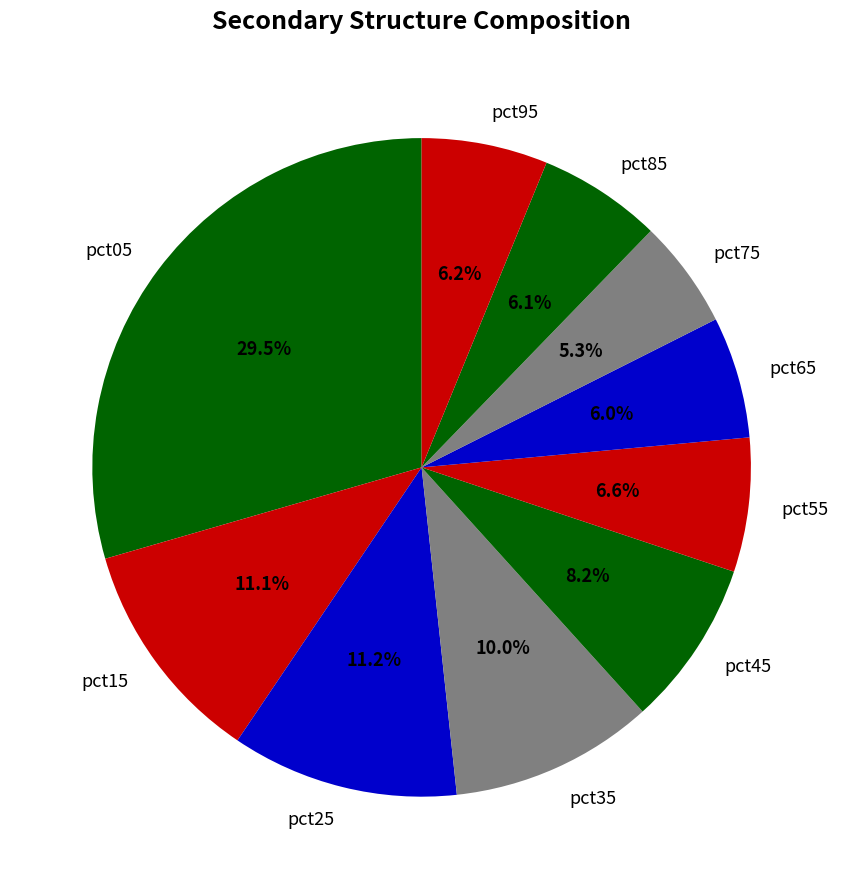

What is the largest slice in the pie chart?

pct05